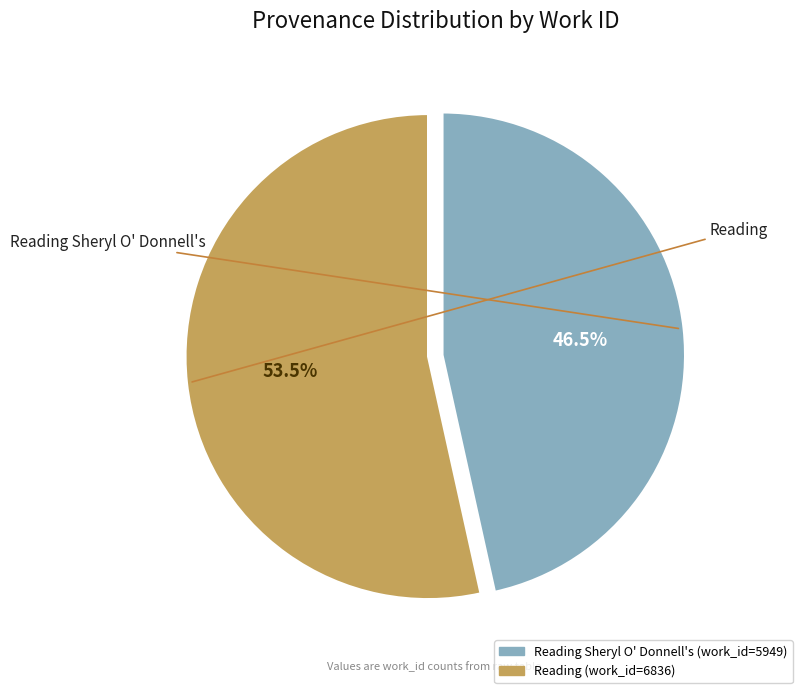

Is there any slice that represents more than half of the pie?

Yes